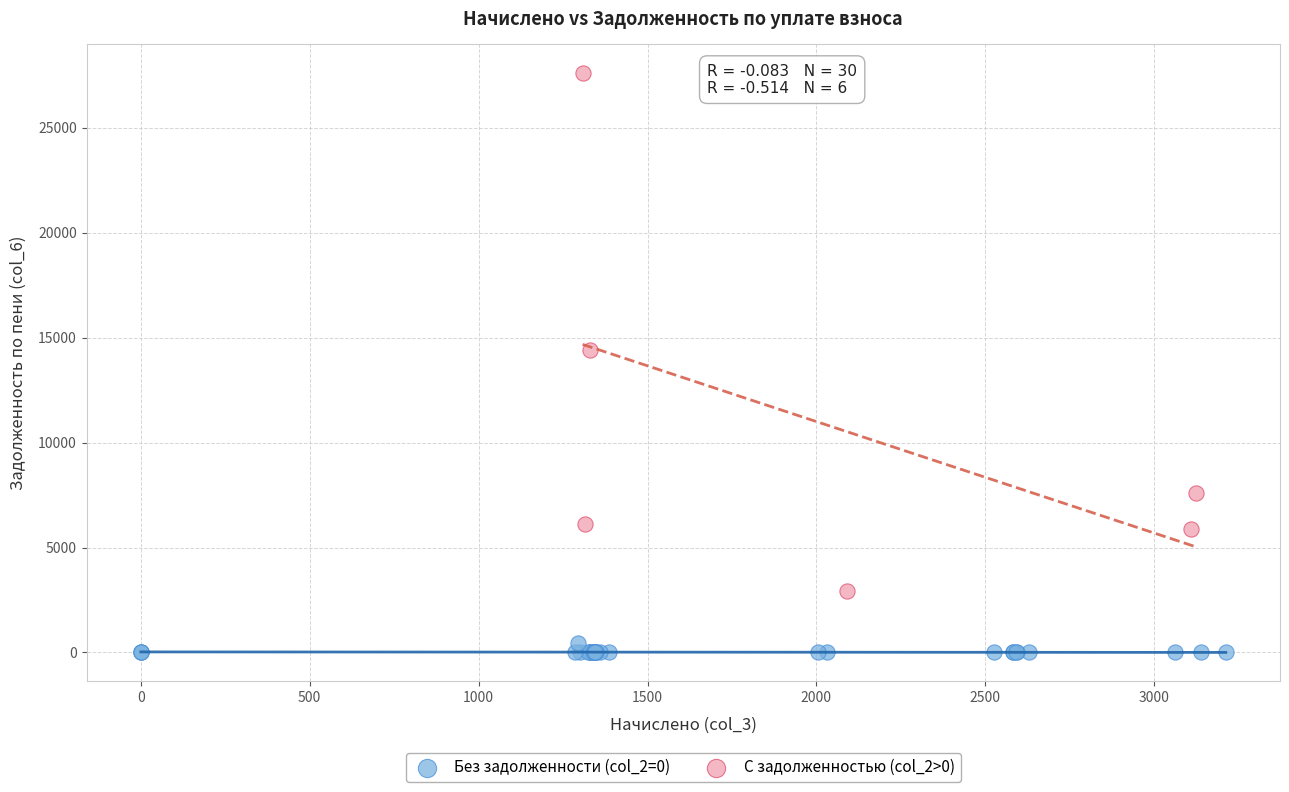

Which series reaches the minimum Y coordinate?

Без задолженности (col_2=0)